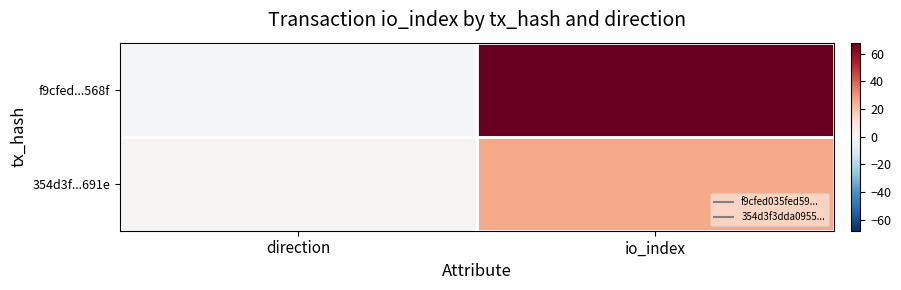

How many distinct data groups are displayed?

2